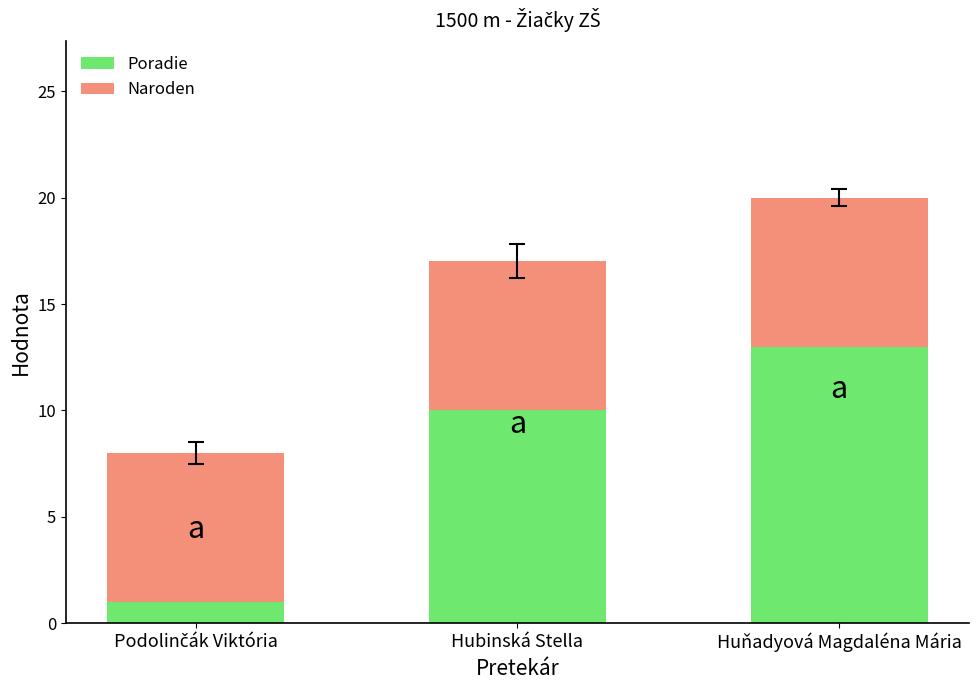

At which category is the sum across all series the highest?

Huňadyová Magdaléna Mária